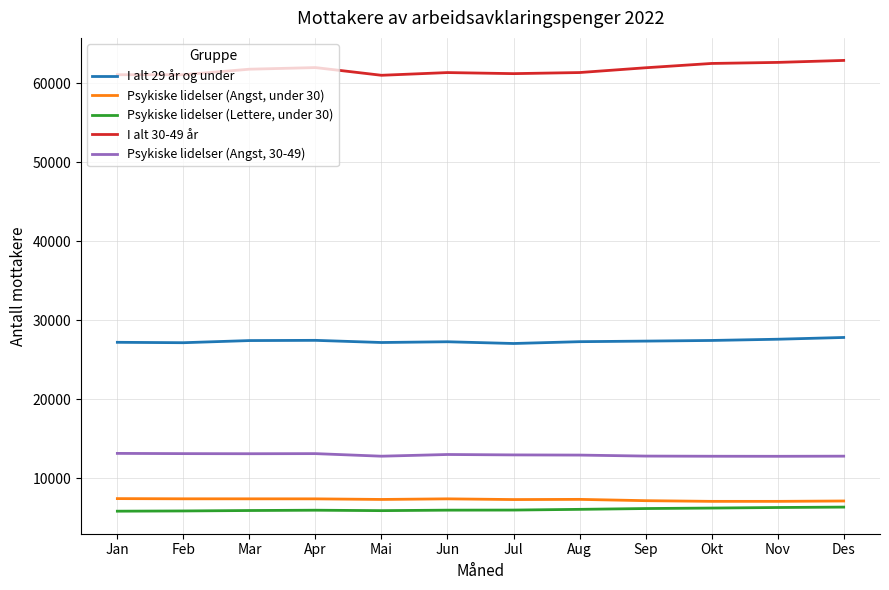

What is the spread (max minus min) of values at Sep?

55773